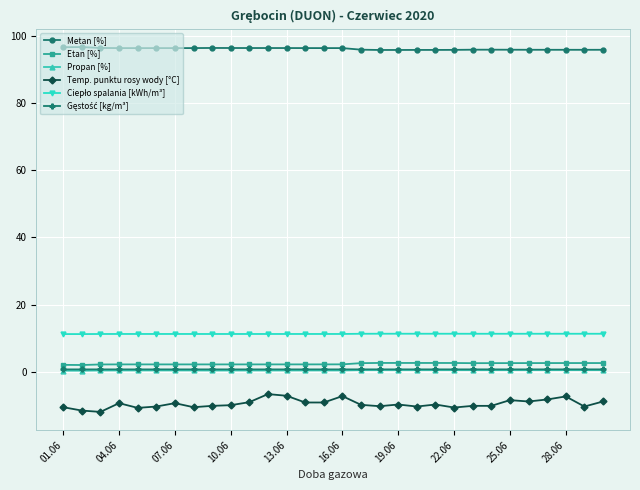

True or false: Temp. punktu rosy wody [°C] has more than 1 interior local peaks.

True